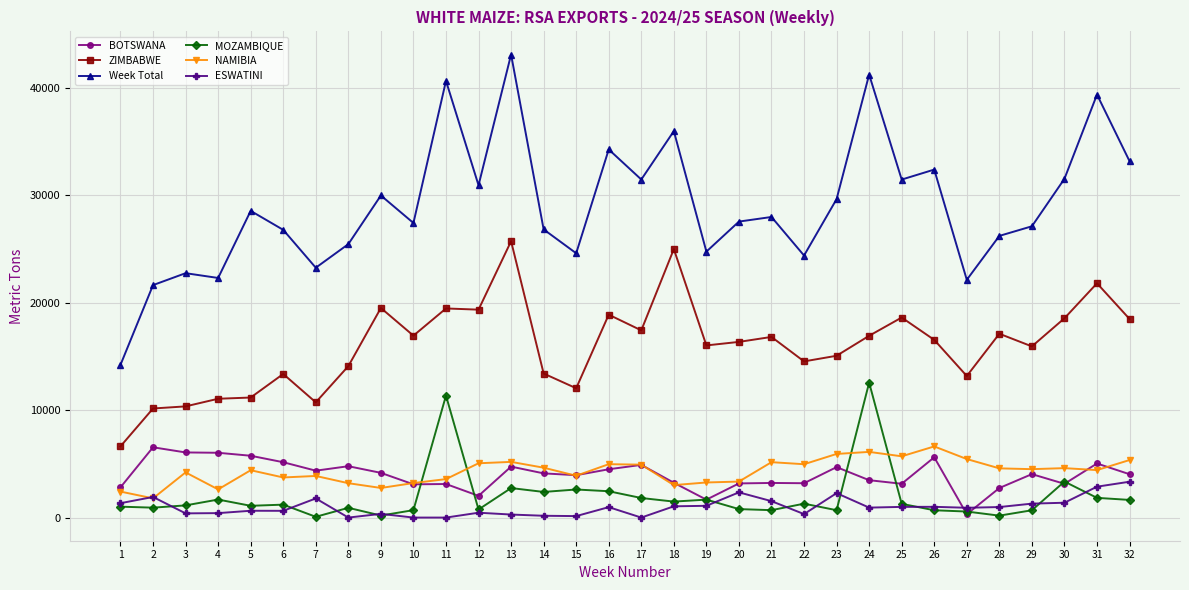

True or false: Week Total and NAMIBIA cross at least once.

False